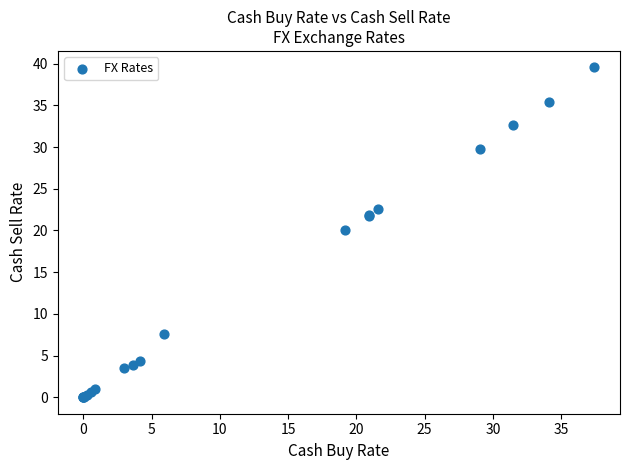

What Y value in the scatter plot is closest to 19?

20.0